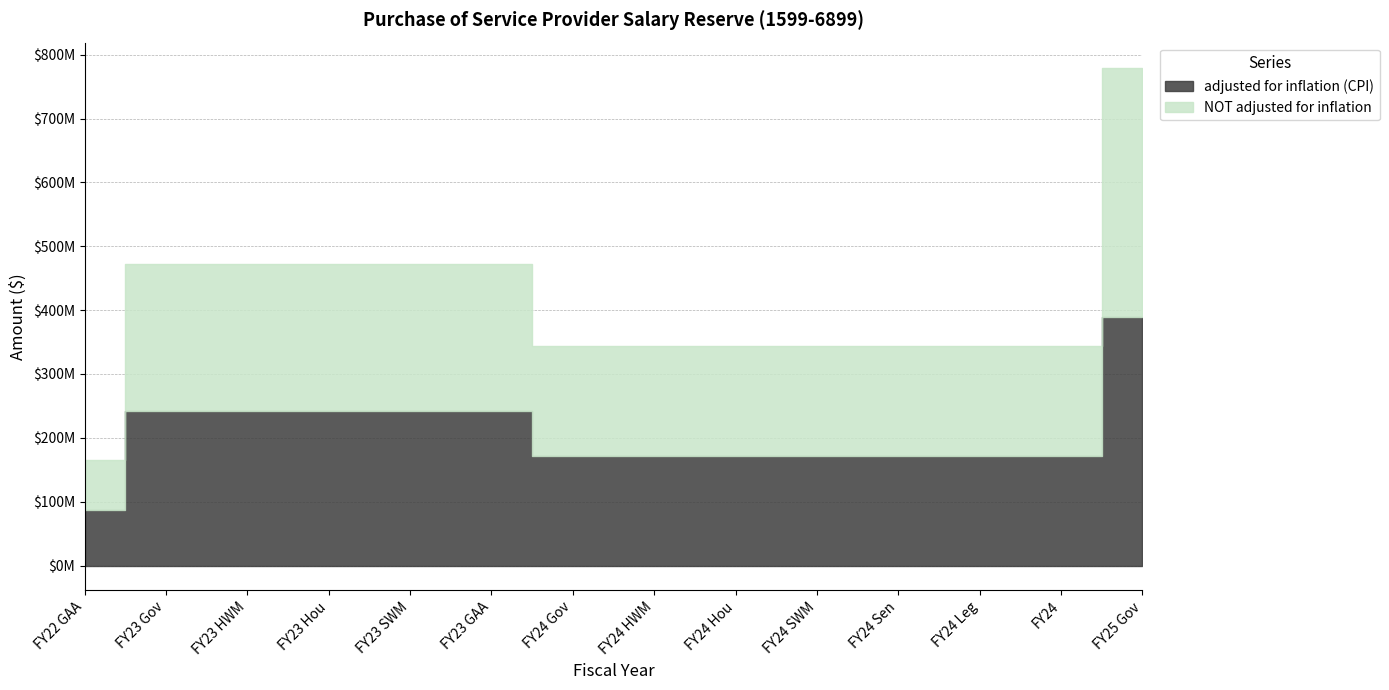

How many lines are shown in the chart?

2